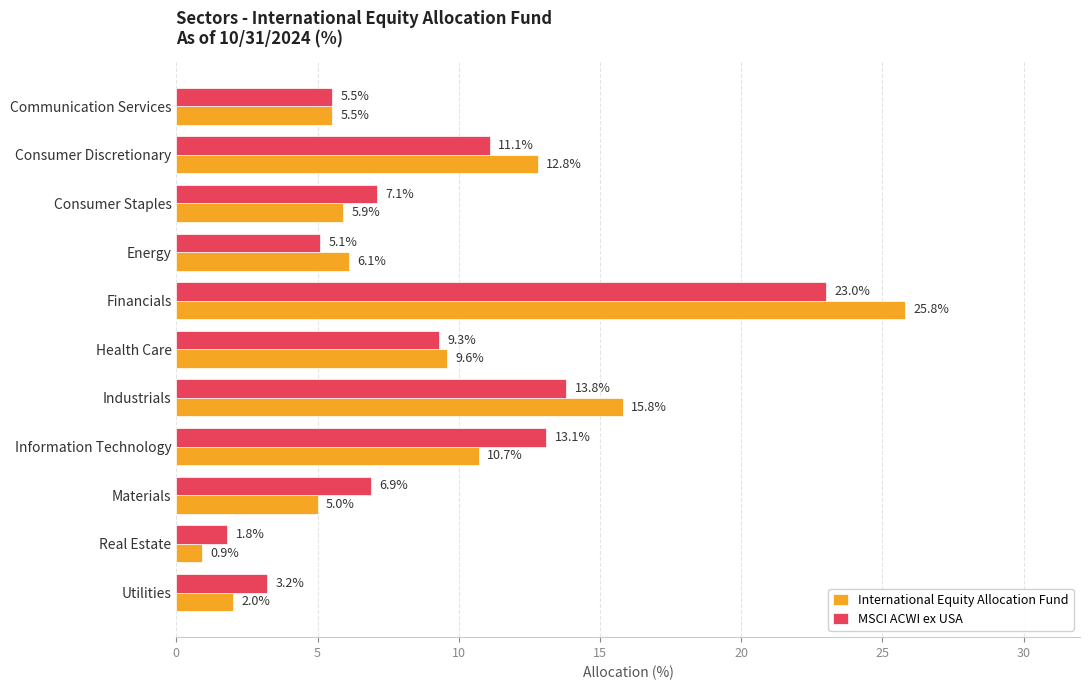

What are all the series names shown in the legend?

International Equity Allocation Fund, MSCI ACWI ex USA